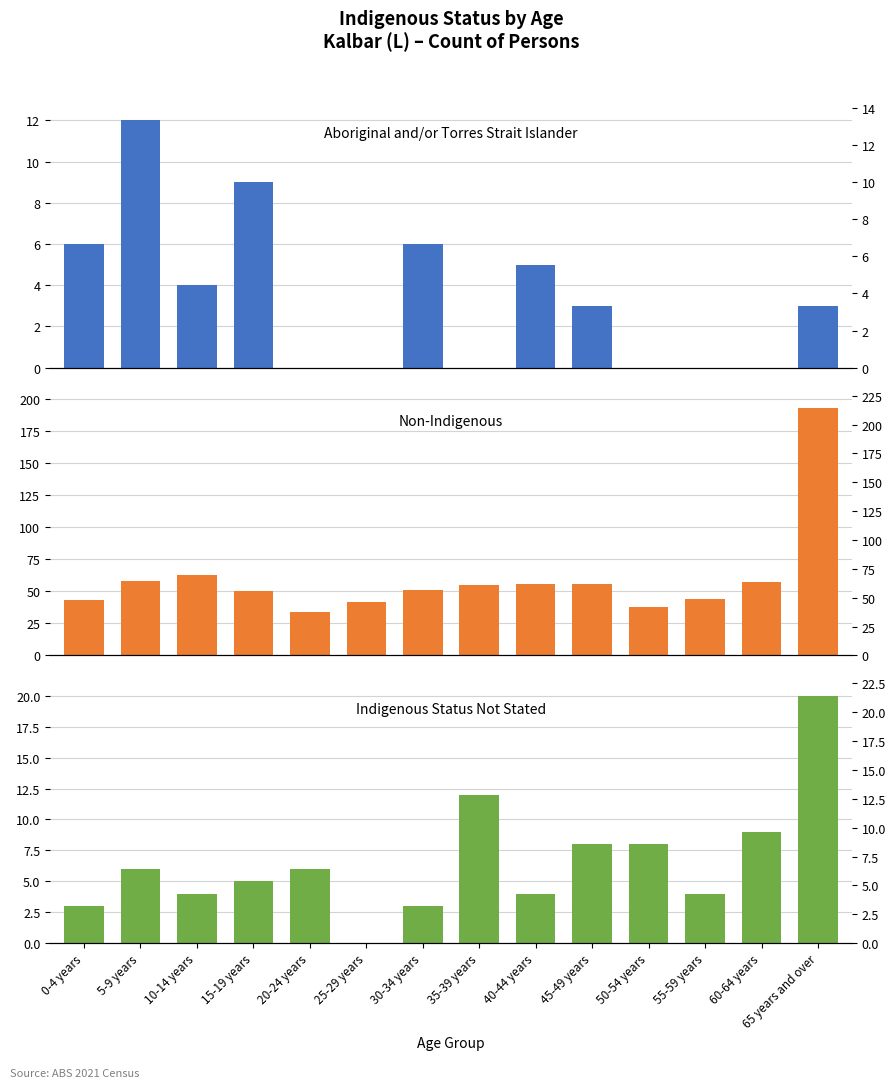

Does the chart contain stacked bars?

No